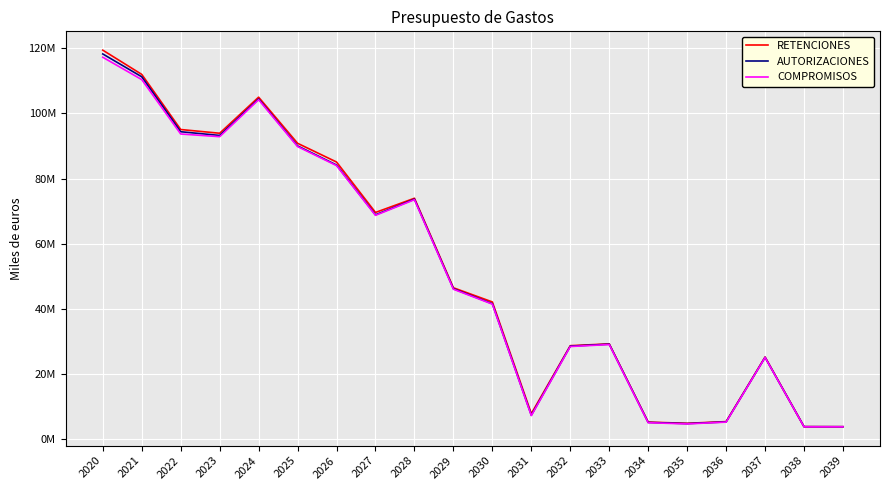

What is the sum of the COMPROMISOS values at 2030 and 2028?

114996459